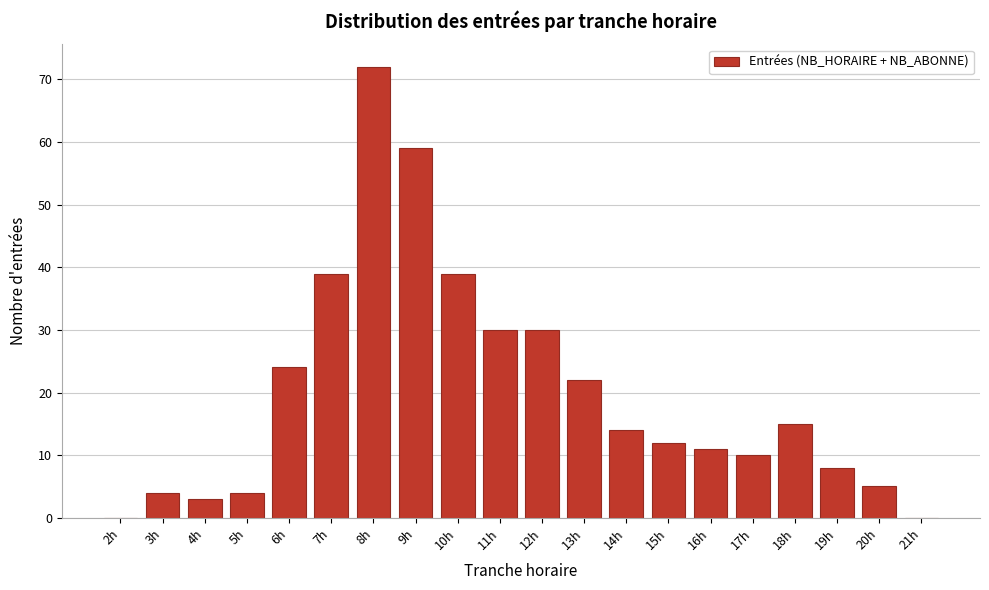

Reading left to right, what are all the values shown in this chart?

2h=0	3h=4	4h=3	5h=4	6h=24	7h=39	8h=72	9h=59	10h=39	11h=30	12h=30	13h=22	14h=14	15h=12	16h=11	17h=10	18h=15	19h=8	20h=5	21h=0